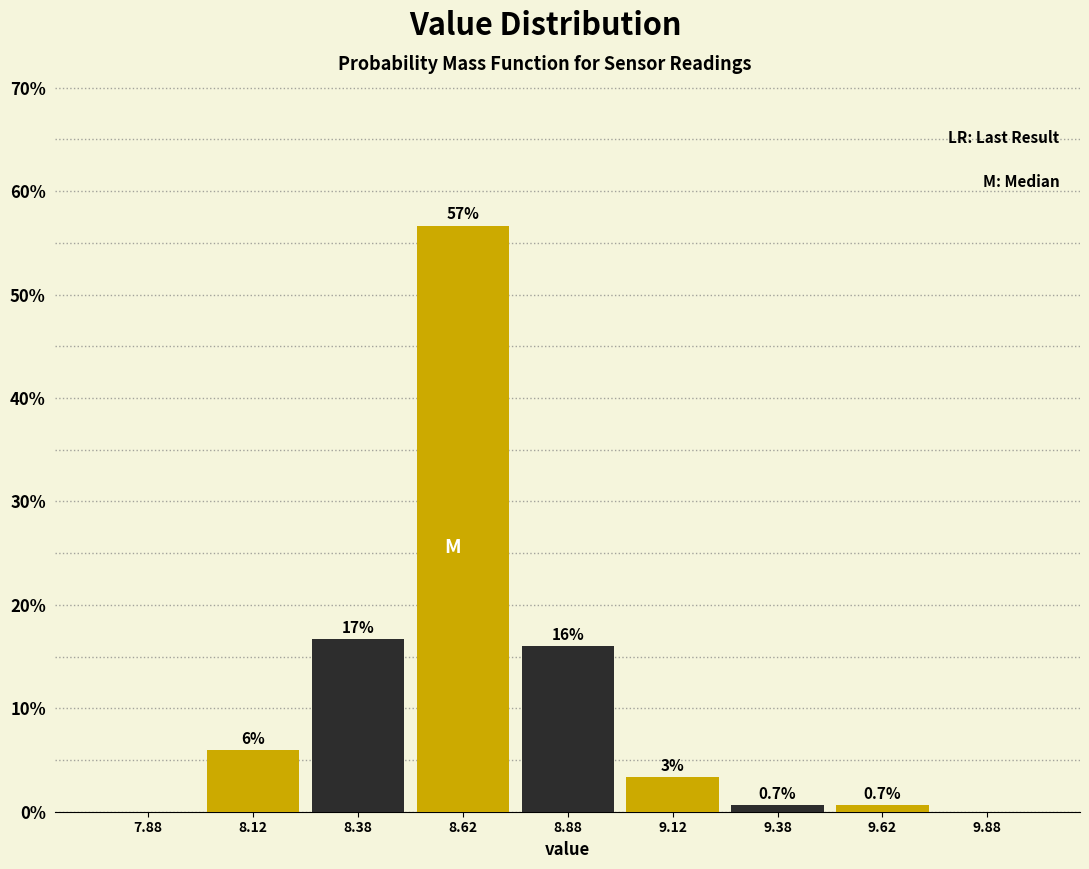

Which range on the x-axis has the tallest bar?

8.50 to 8.75